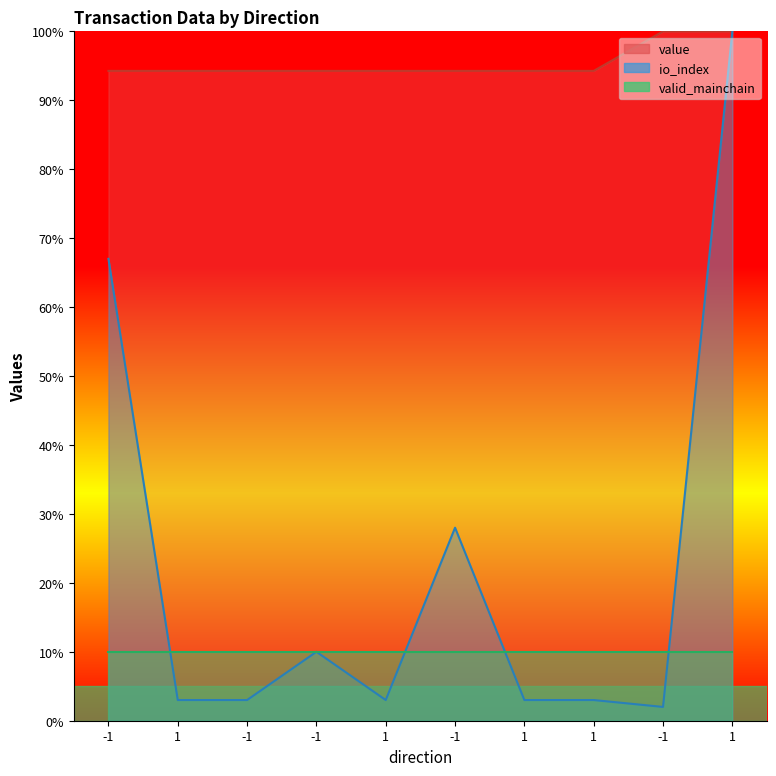

What is the value of the value point at the 6th from the left?

94.3